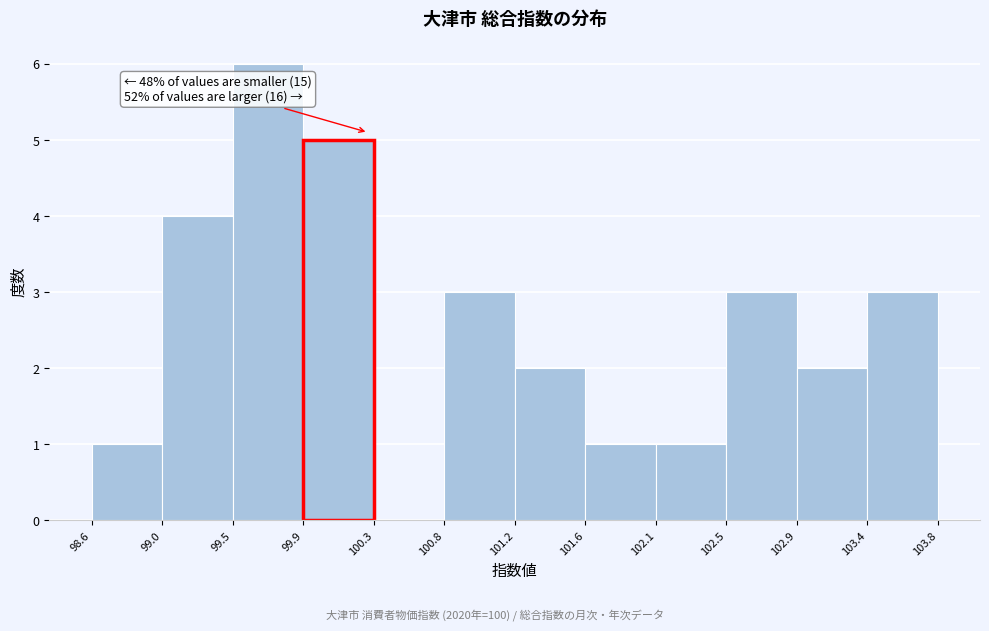

Which range on the x-axis has the tallest bar?

99.5 to 99.9